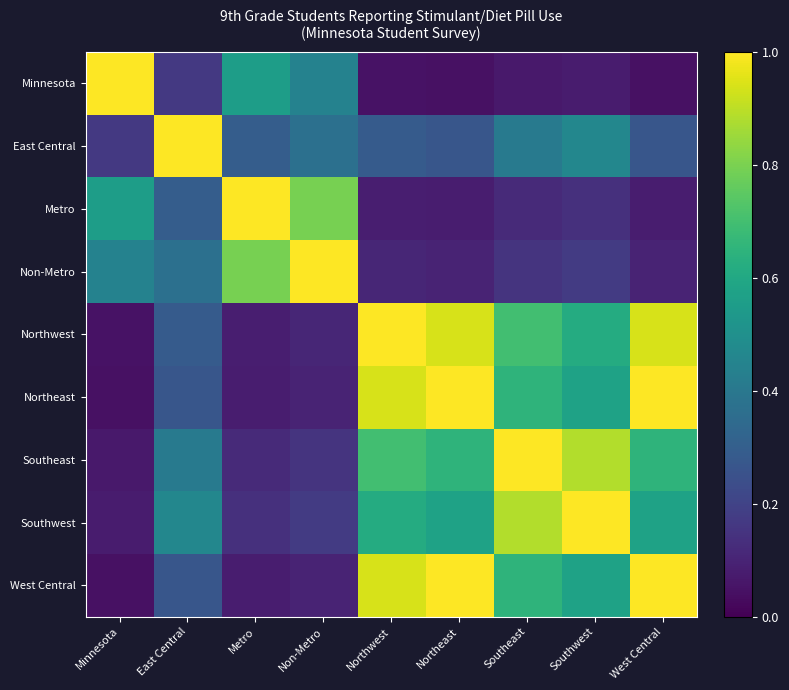

Reading right to left, list all the values displayed in this chart.

Minnesota: West Central=0.0	Southwest=0.1	Southeast=0.1	Northeast=0.0	Northwest=0.0	Non-Metro=0.4	Metro=0.6	East Central=0.2	Minnesota=1.0
East Central: West Central=0.3	Southwest=0.5	Southeast=0.4	Northeast=0.3	Northwest=0.3	Non-Metro=0.4	Metro=0.3	East Central=1.0	Minnesota=0.2
Metro: West Central=0.1	Southwest=0.1	Southeast=0.1	Northeast=0.1	Northwest=0.1	Non-Metro=0.8	Metro=1.0	East Central=0.3	Minnesota=0.6
Non-Metro: West Central=0.1	Southwest=0.2	Southeast=0.2	Northeast=0.1	Northwest=0.1	Non-Metro=1.0	Metro=0.8	East Central=0.4	Minnesota=0.4
Northwest: West Central=0.9	Southwest=0.6	Southeast=0.7	Northeast=0.9	Northwest=1.0	Non-Metro=0.1	Metro=0.1	East Central=0.3	Minnesota=0.0
Northeast: West Central=1.0	Southwest=0.6	Southeast=0.7	Northeast=1.0	Northwest=0.9	Non-Metro=0.1	Metro=0.1	East Central=0.3	Minnesota=0.0
Southeast: West Central=0.7	Southwest=0.9	Southeast=1.0	Northeast=0.7	Northwest=0.7	Non-Metro=0.2	Metro=0.1	East Central=0.4	Minnesota=0.1
Southwest: West Central=0.6	Southwest=1.0	Southeast=0.9	Northeast=0.6	Northwest=0.6	Non-Metro=0.2	Metro=0.1	East Central=0.5	Minnesota=0.1
West Central: West Central=1.0	Southwest=0.6	Southeast=0.7	Northeast=1.0	Northwest=0.9	Non-Metro=0.1	Metro=0.1	East Central=0.3	Minnesota=0.0